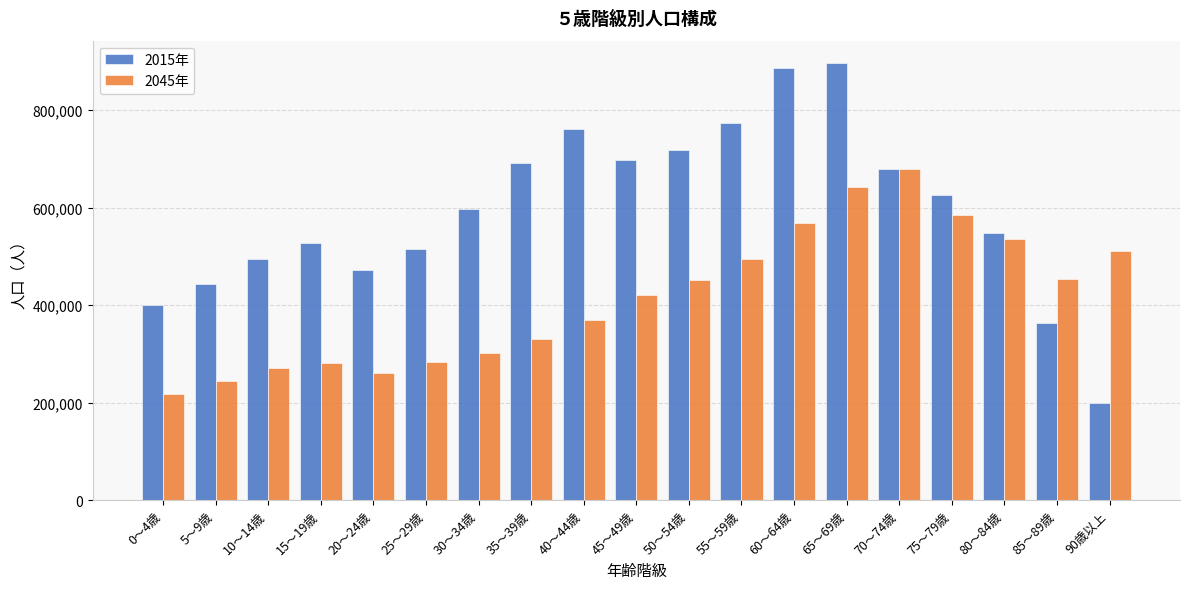

The value of 2045年 at 85～89歳 is 163016. True or false?

False